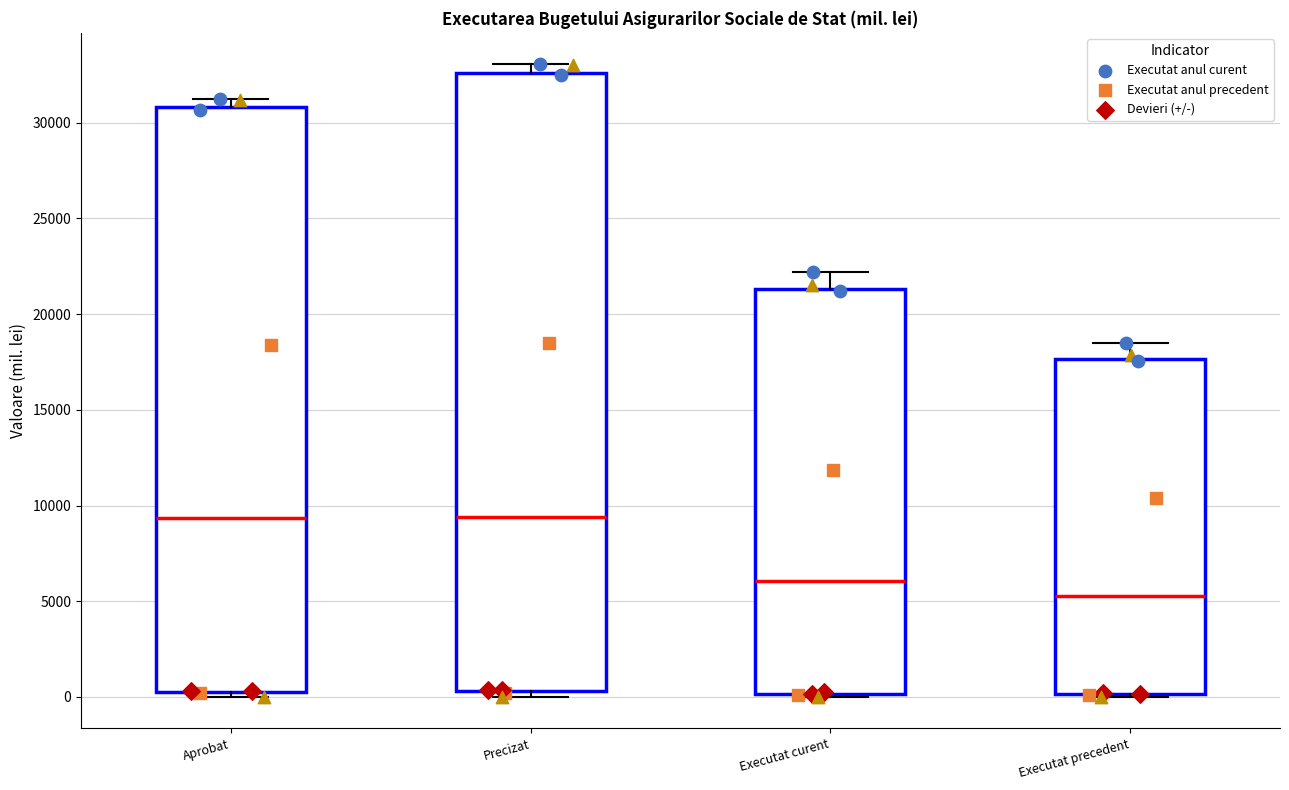

Where does the upper whisker of the box for Executat curent end on the y-axis? The values are not printed on the chart, so give them approximately, as read against the axis.

22000